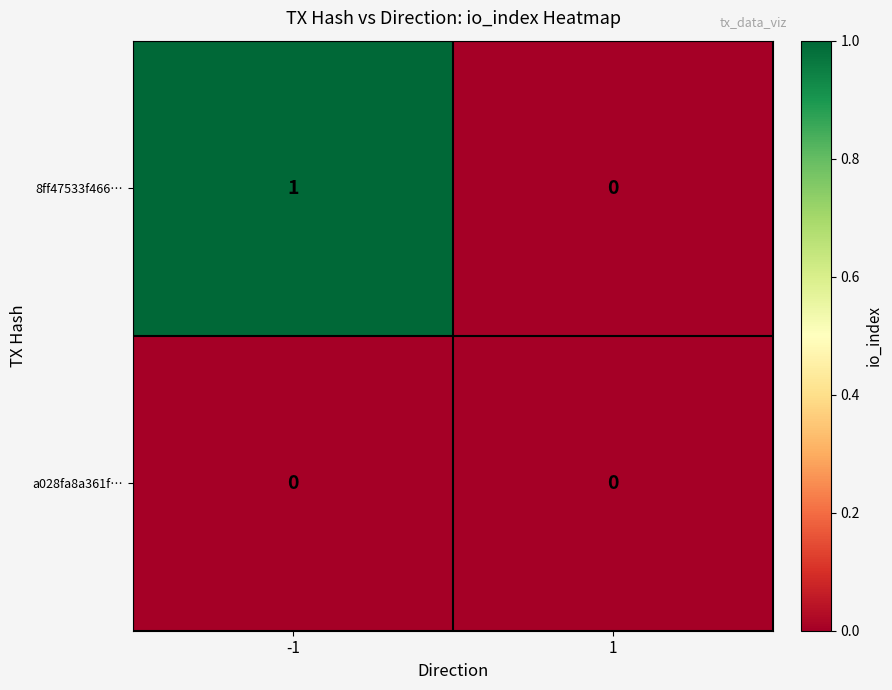

What is the maximum value shown in the chart?

1